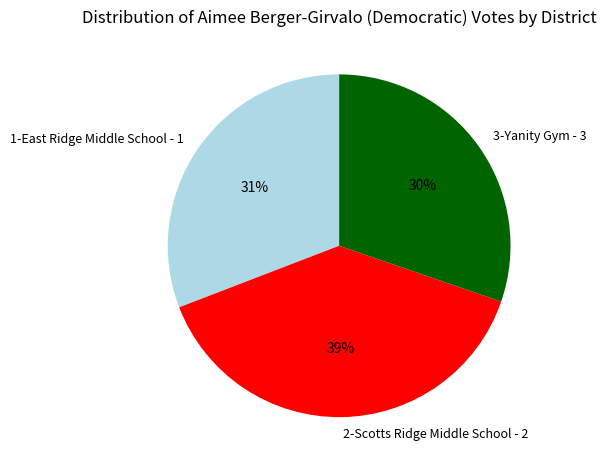

Is there any slice that represents more than half of the pie?

No